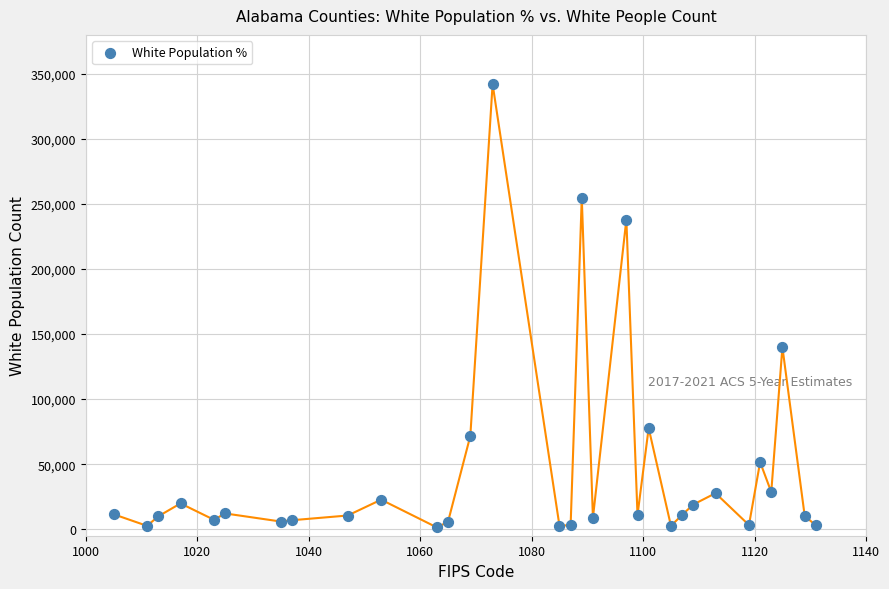

What is the range of Y values (max minus min)?

340776